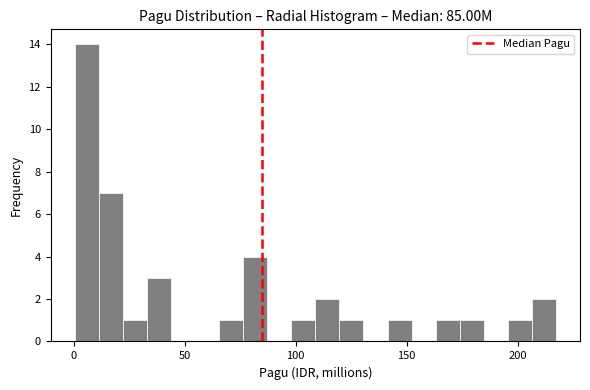

Around what value on the x-axis is the tallest bar? Give the approximate position of its centre, as read against the axis.

5